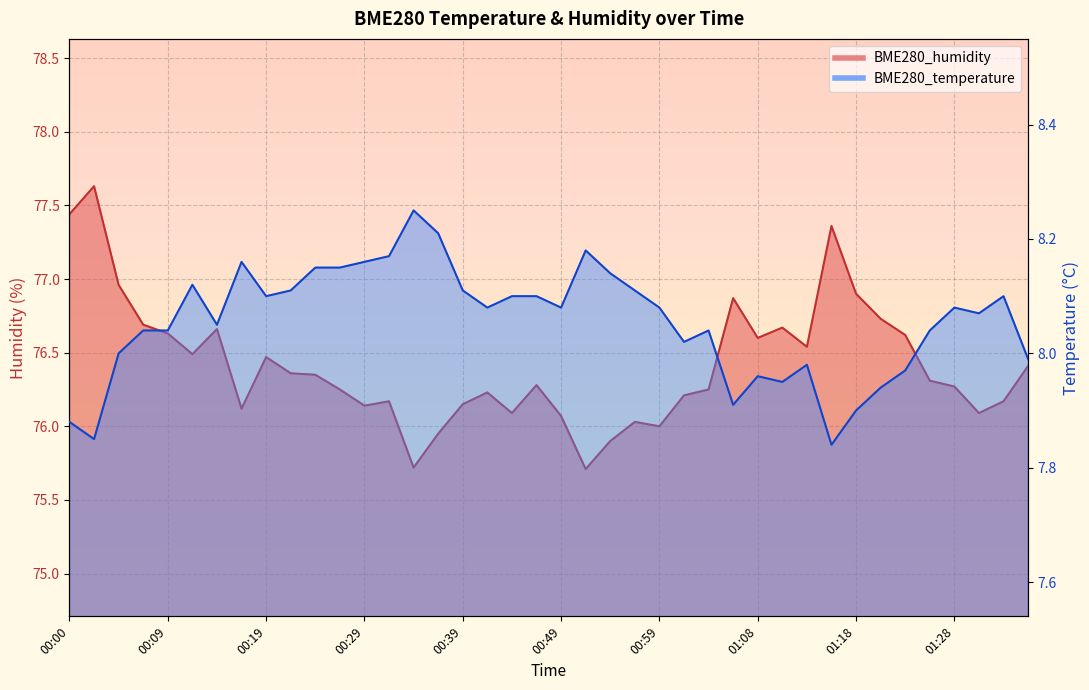

At which label does BME280_temperature first exceed 8?

00:07